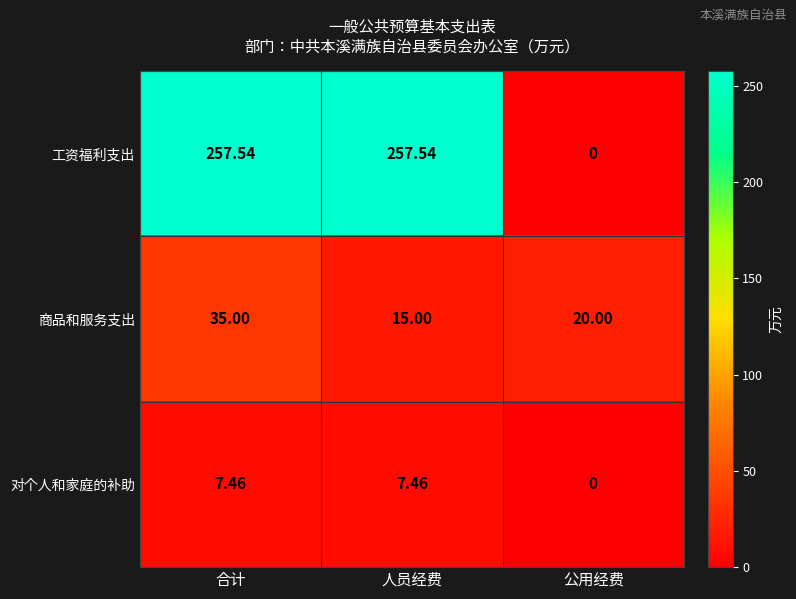

List the series in order of their peak value, lowest first.

对个人和家庭的补助, 商品和服务支出, 工资福利支出